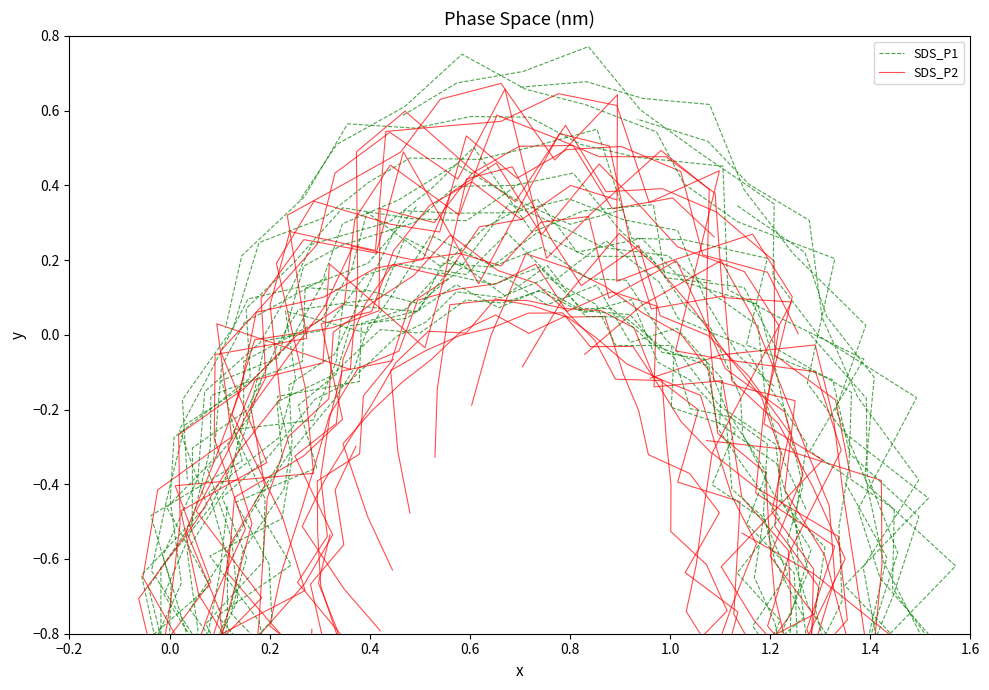

What is the minimum value shown in the chart?

-2.3